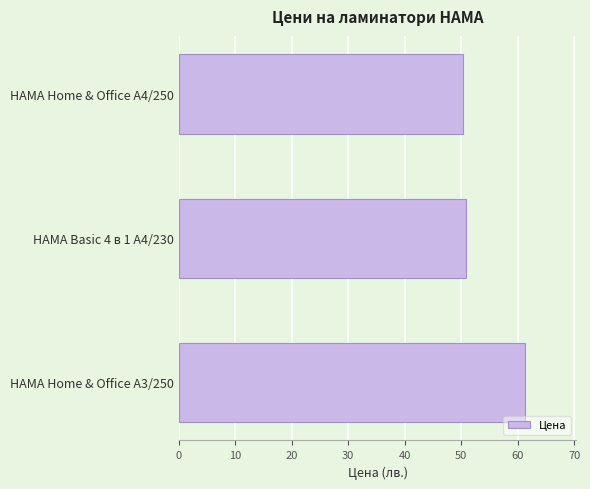

Which category has the highest value across all series?

HAMA Home & Office A3/250